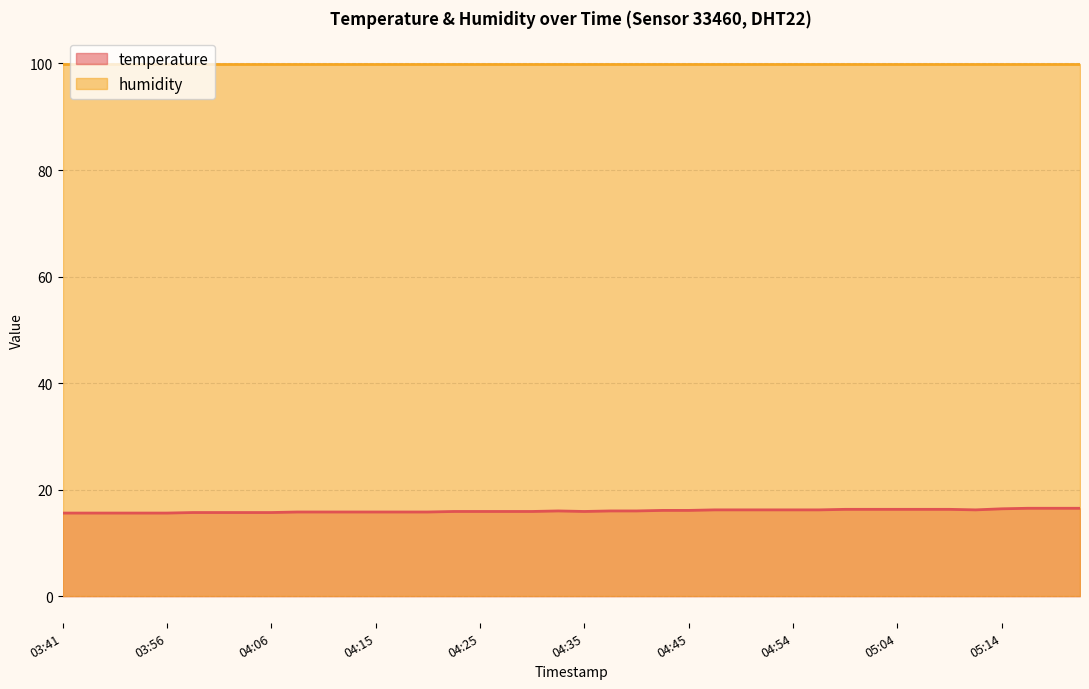

Reading left to right, what are all the values shown in this chart?

15.6	15.6	15.6	15.6	15.6	15.7	15.7	15.7	15.7	15.8	15.8	15.8	15.8	15.8	15.8	15.9	15.9	15.9	15.9	16.0	15.9	16.0	16.0	16.1	16.1	16.2	16.2	16.2	16.2	16.2	16.3	16.3	16.3	16.3	16.3	16.2	16.4	16.5	16.5	16.5